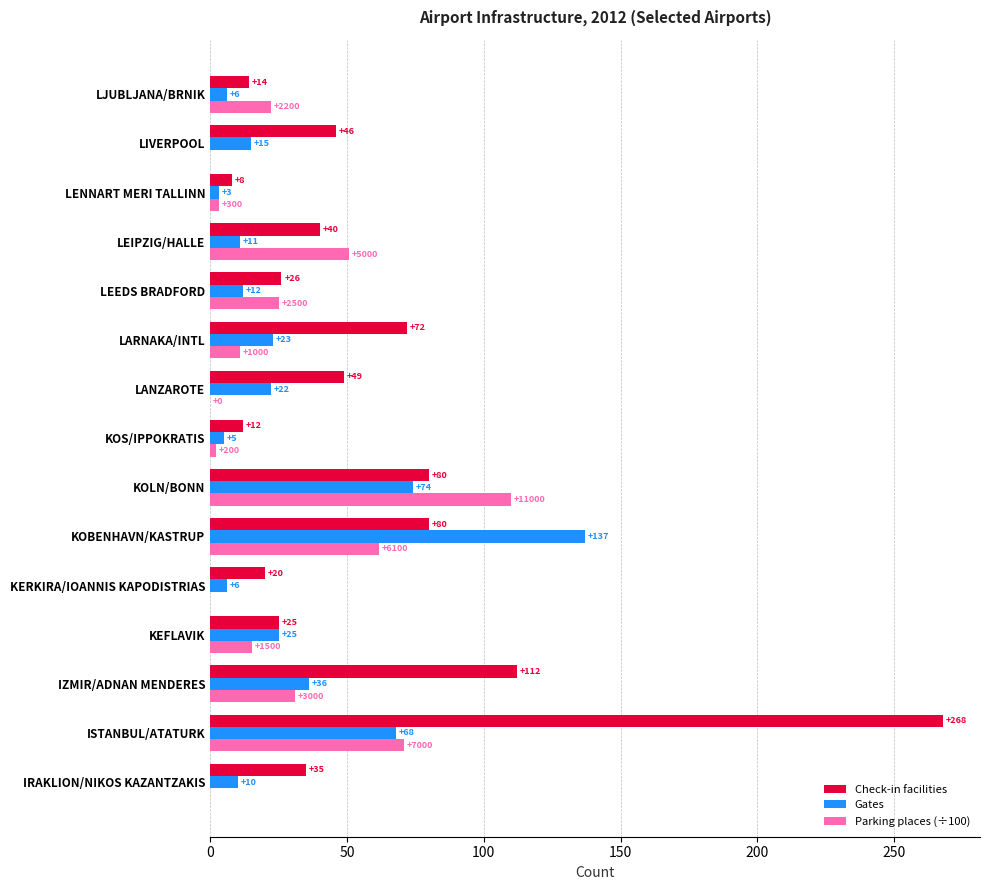

How many series are shown in this chart?

3